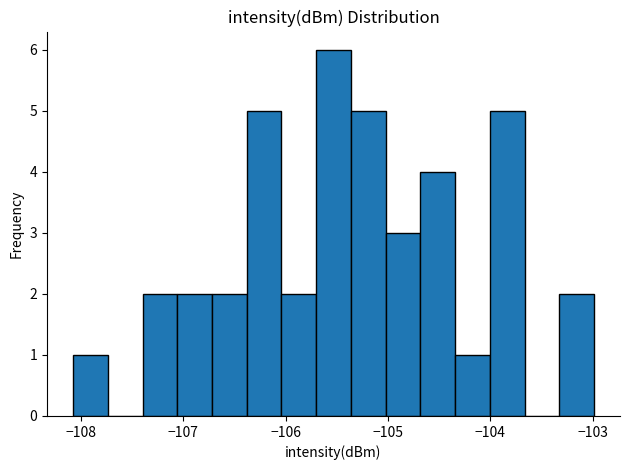

Around what value on the x-axis is the tallest bar? Give the approximate position of its centre, as read against the axis.

-105.5